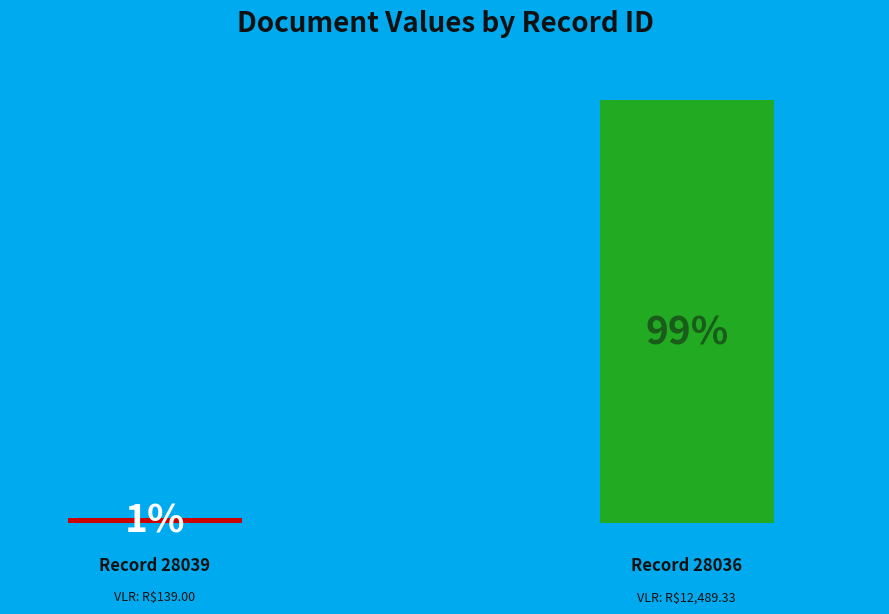

What is the change in value from 28039 to 28036?

+12350.3